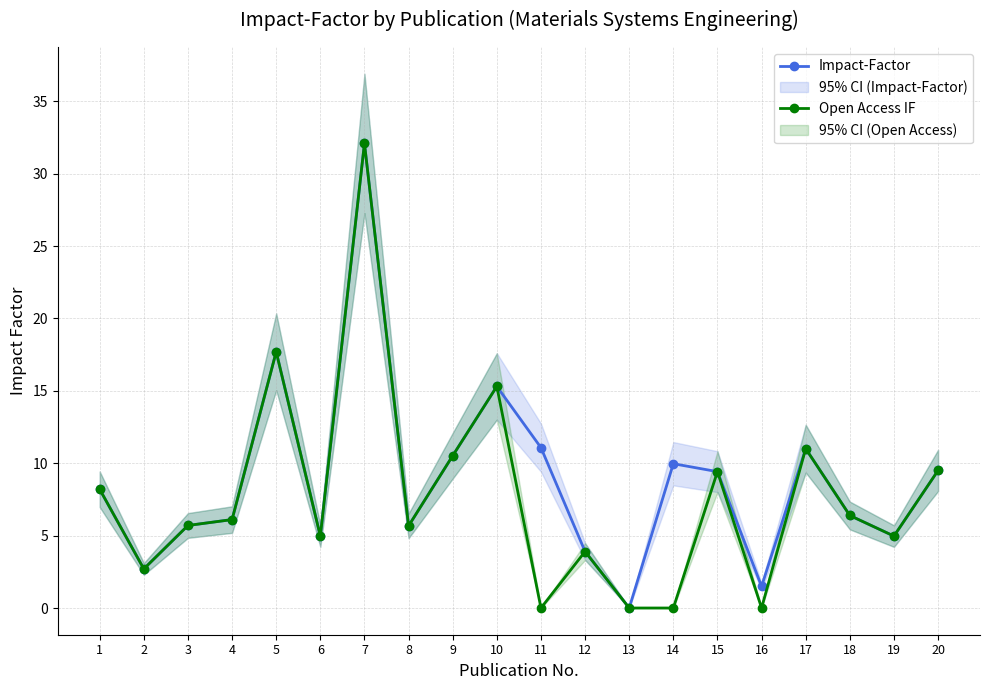

Reading left to right, what are all the values shown in this chart?

Impact-Factor: 8.2	2.7	5.7	6.1	17.7	5.0	32.1	5.7	10.5	15.3	11.1	3.9	0.0	10.0	9.4	1.5	11.0	6.4	5.0	9.5
Open Access IF: 8.2	2.7	5.7	6.1	17.7	5.0	32.1	5.7	10.5	15.3	0.0	3.9	0.0	0.0	9.4	0.0	11.0	6.4	5.0	9.5